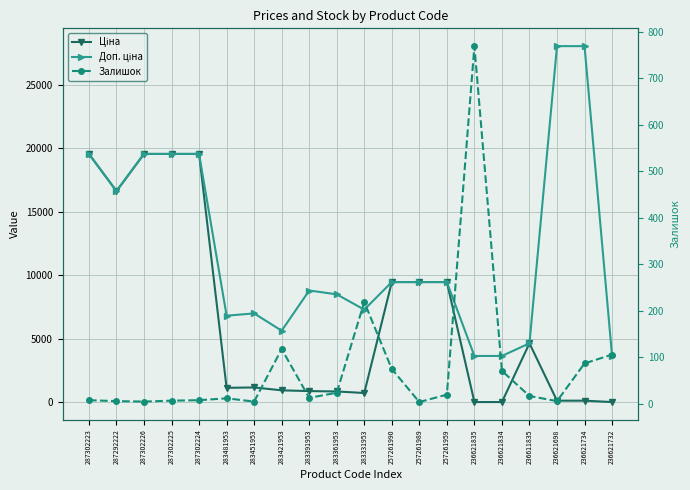

Where is the first local maximum for Доп. ціна?

283451953